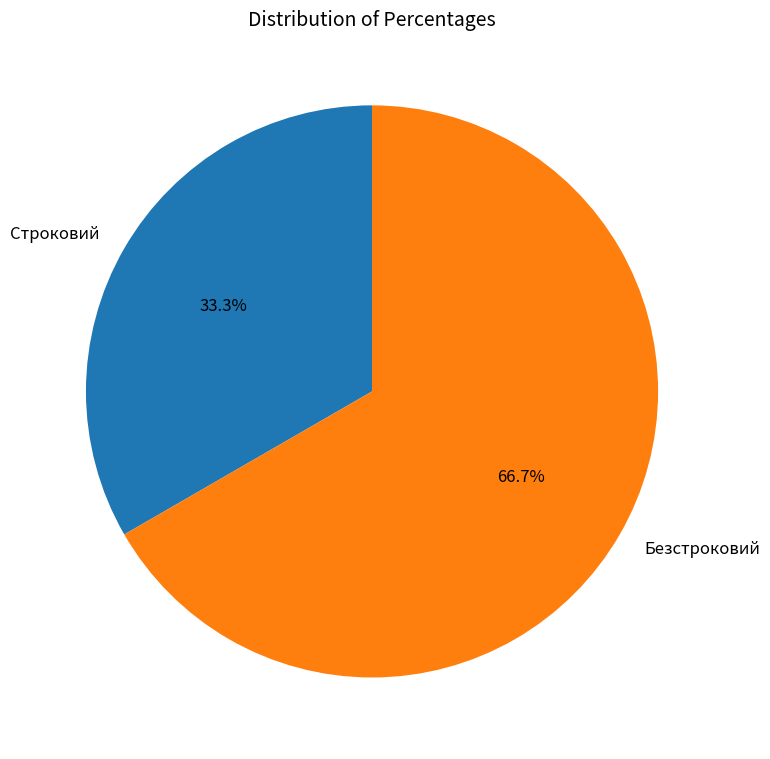

Which category has the smallest portion of the pie?

Строковий